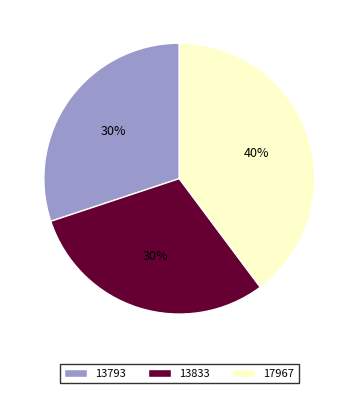

Which has a higher value, 13793 or 17967?

17967